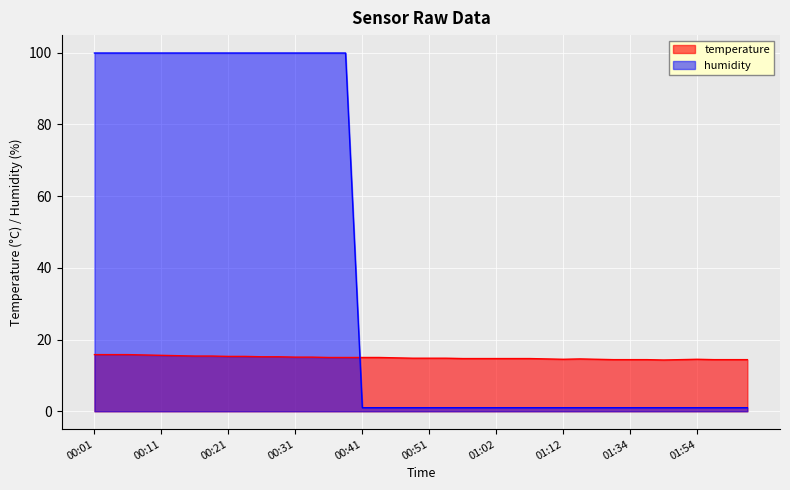

Count the number of categories in the chart.

40